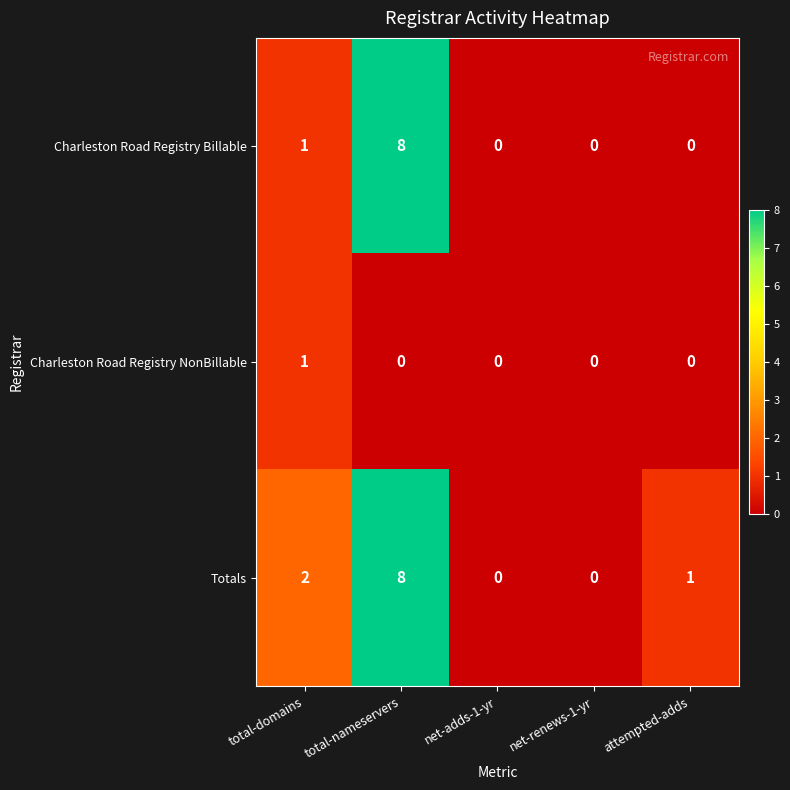

True or false: Charleston Road Registry NonBillable has a value of 0 at attempted-adds.

True